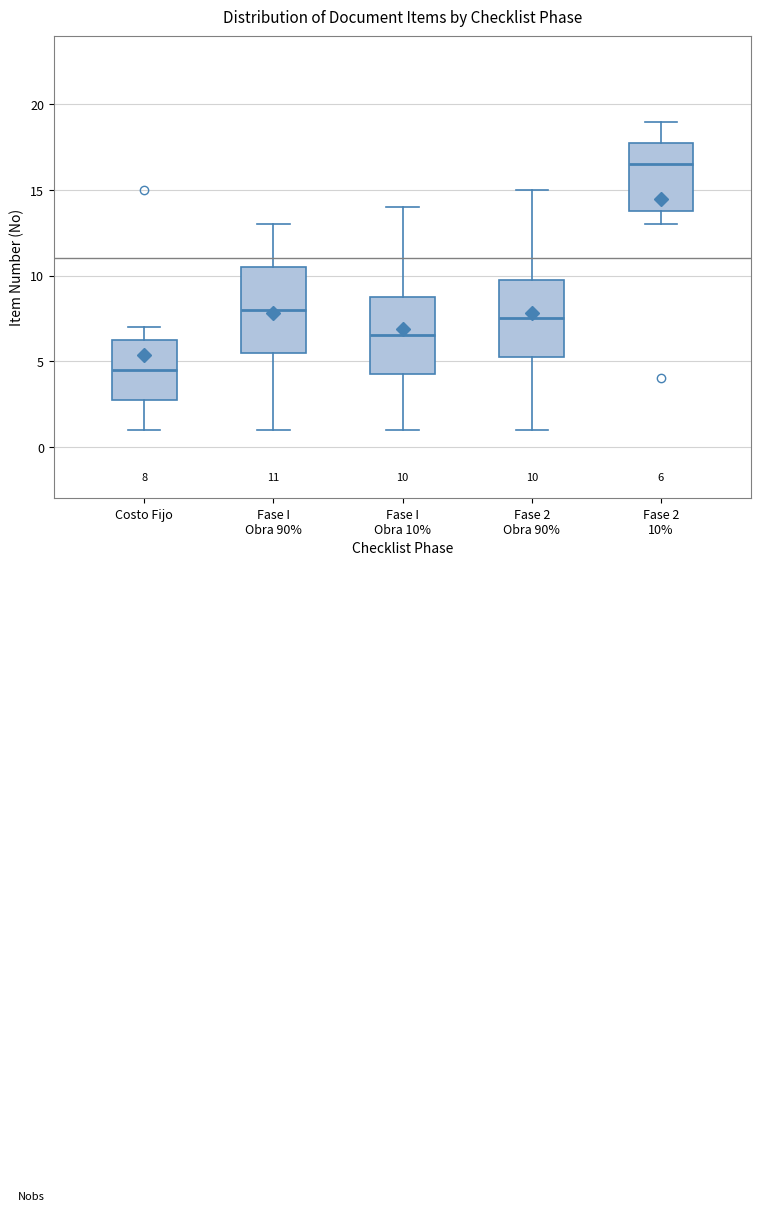

Comparing the boxes themselves (not the whiskers), which one is the tallest?

Fase I Obra 90%